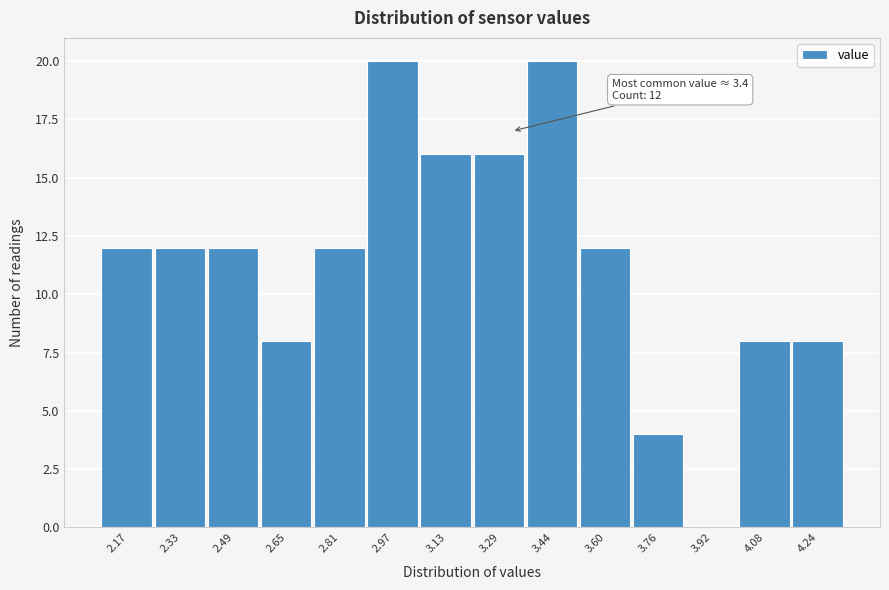

Reading right to left, extract all data points from this chart.

4.24=8	4.08=8	3.92=0	3.76=4	3.60=12	3.44=20	3.29=16	3.13=16	2.97=20	2.81=12	2.65=8	2.49=12	2.33=12	2.17=12